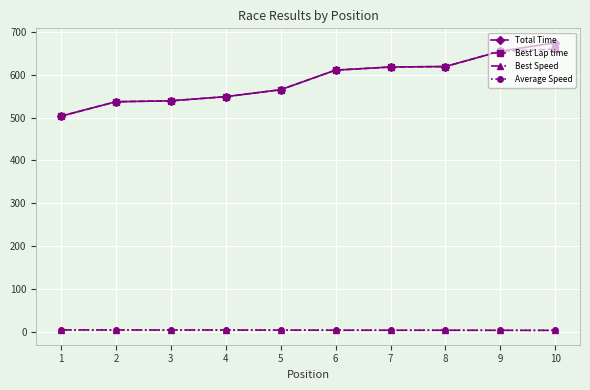

What is the sum of all Best Lap time values?

5857.4